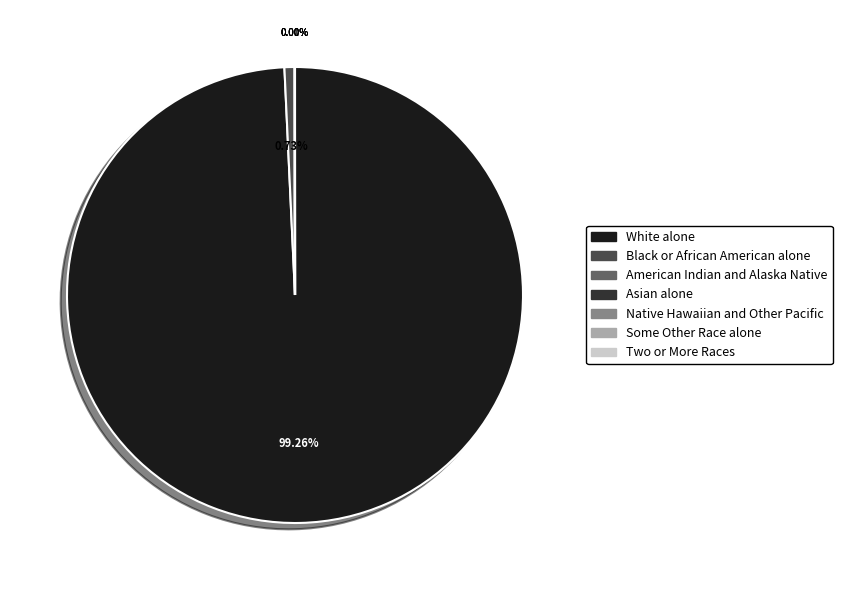

Does Black or African American alone account for over 50% of the chart?

No